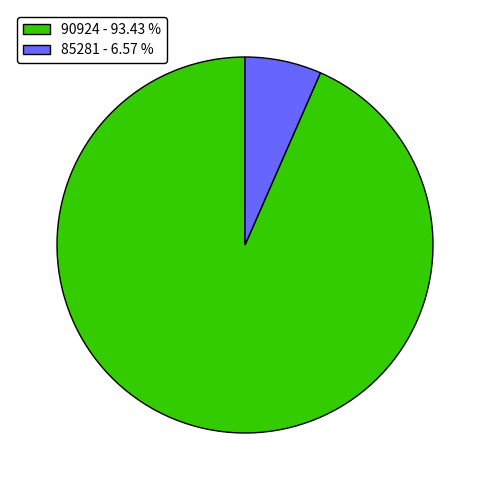

How many segments does this pie chart have?

2